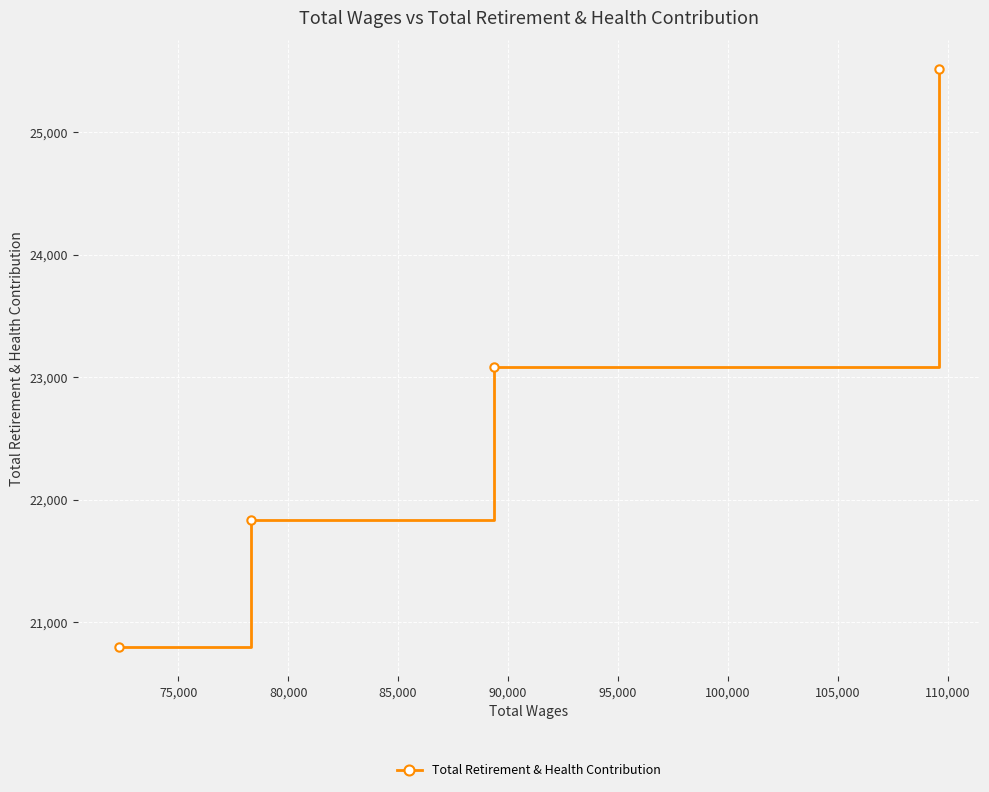

What is the difference between the second highest and minimum values?

2293